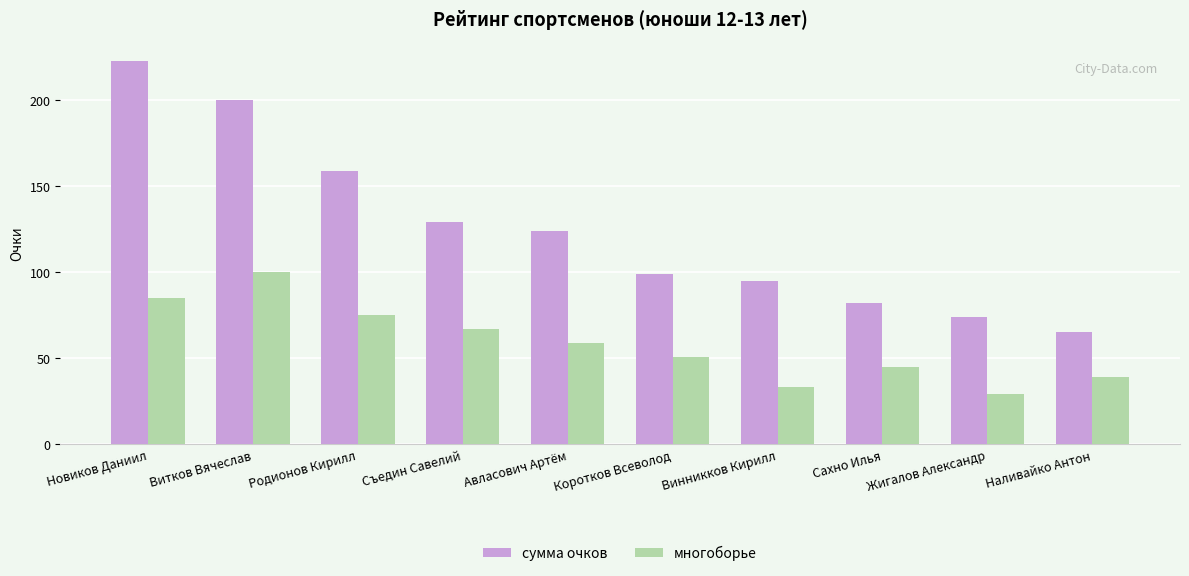

Rank the series by their average value, from highest to lowest.

сумма очков, многоборье